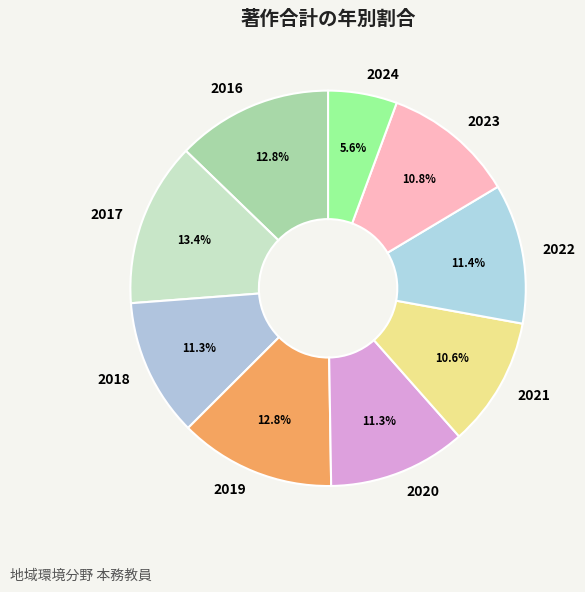

Does any single category account for the majority?

No